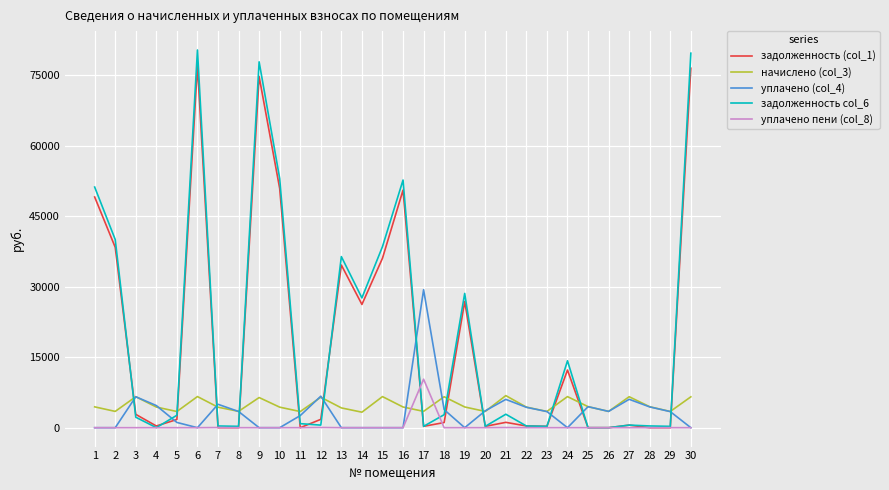

In начислено (col_3), how many points are higher than both neighbors (excluding endpoints)?

9